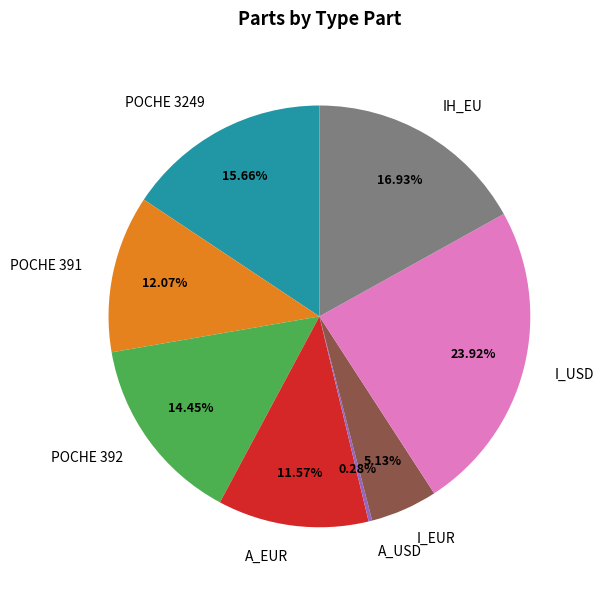

Is there any slice that represents more than half of the pie?

No